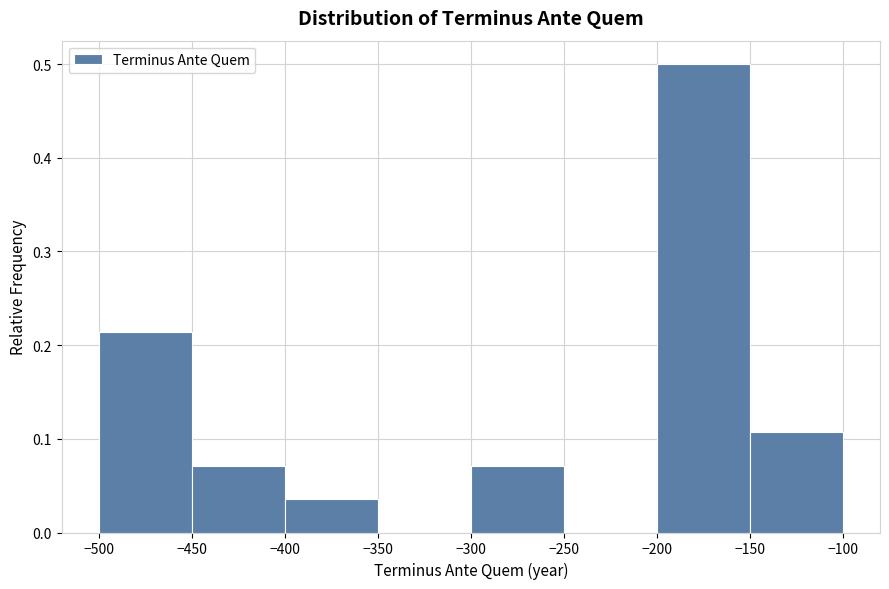

Reading left to right, list every bar in this chart as the range it spans on the x-axis followed by its height. The values are not printed on the chart, so give them approximately, as read against the axis.

-500 to -450: 0.21
-450 to -400: 0.07
-400 to -350: 0.04
-350 to -300: 0
-300 to -250: 0.07
-250 to -200: 0
-200 to -150: 0.50
-150 to -100: 0.11